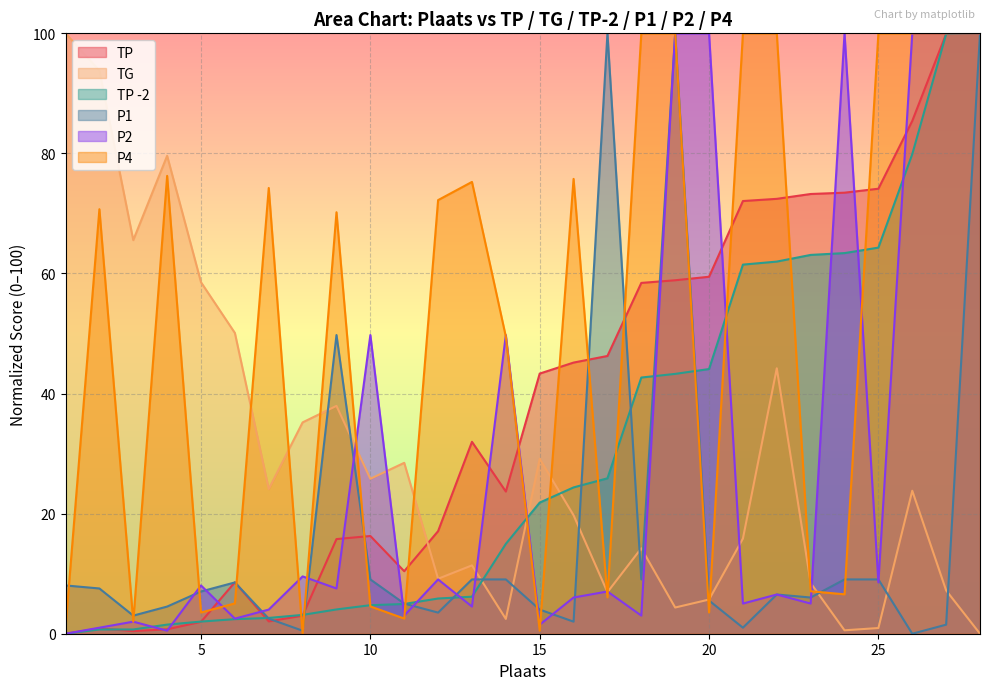

How many intersections are there between P4 and TG?

13